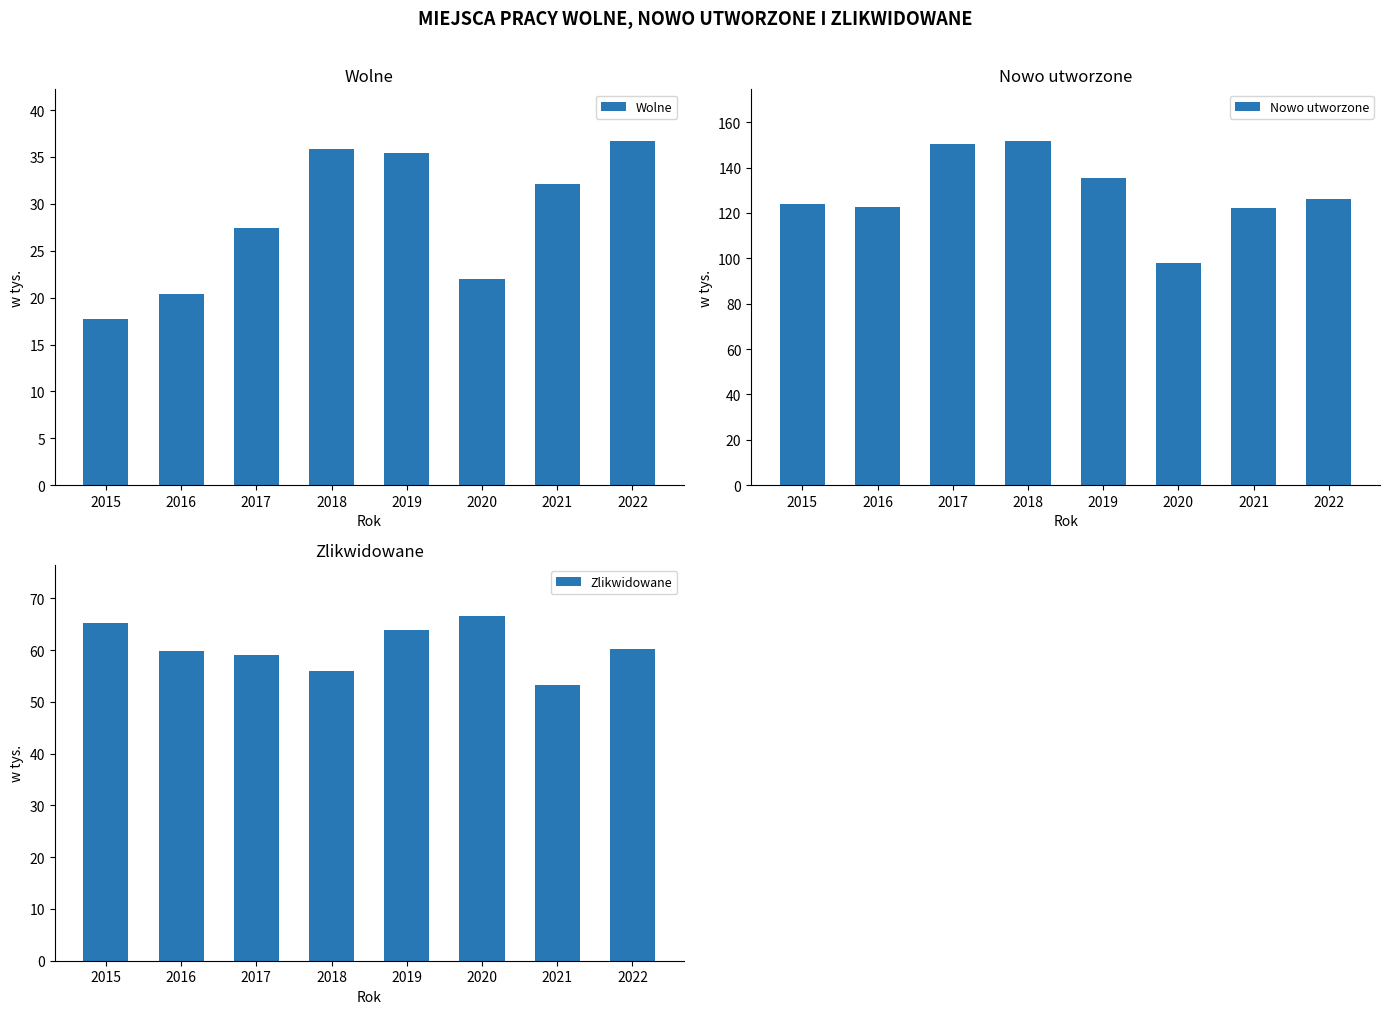

Between 2018 and 2022, which is larger?

2022